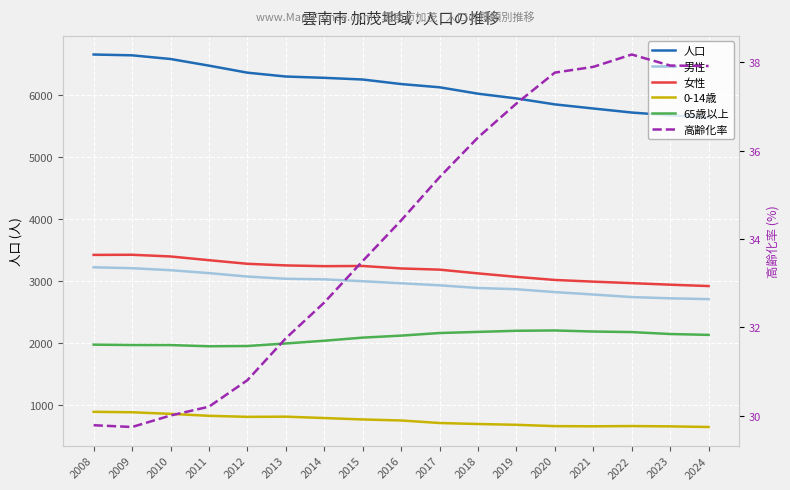

What is the sum of all 高齢化率 values?

581.2